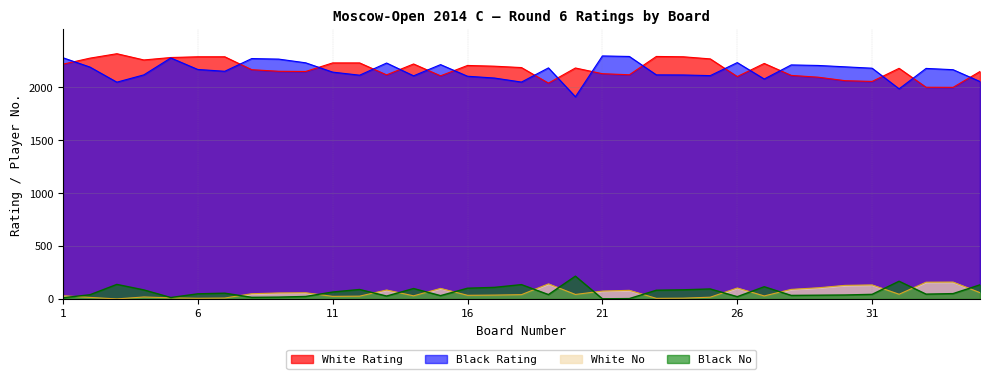

True or false: Black Rating has a value of 2112 at 25.

True